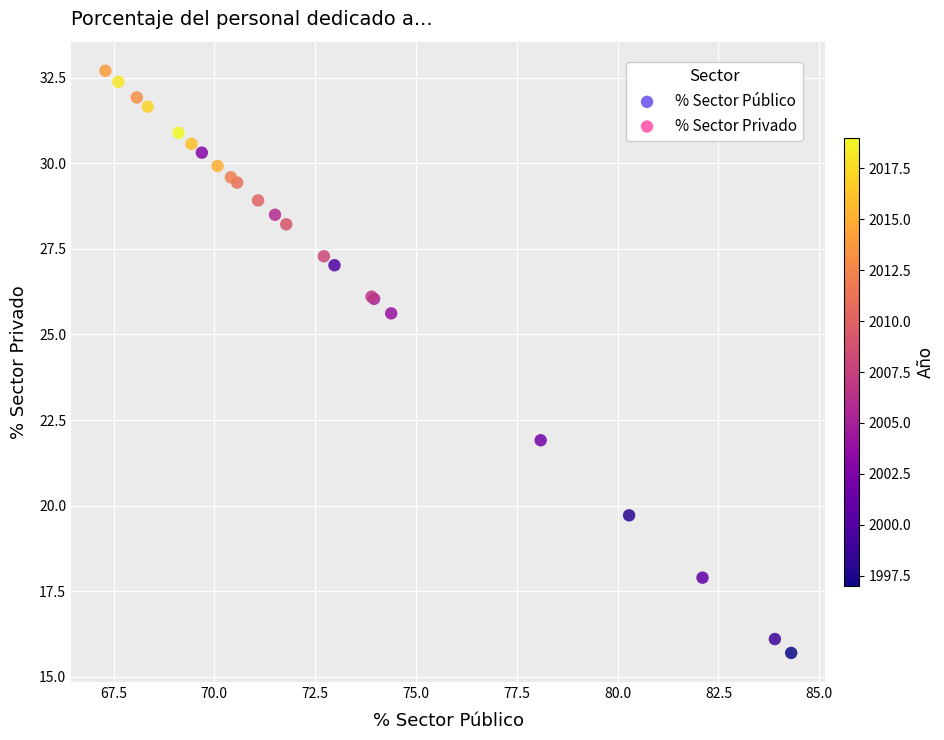

What Y value in the scatter plot is closest to 24?

25.6